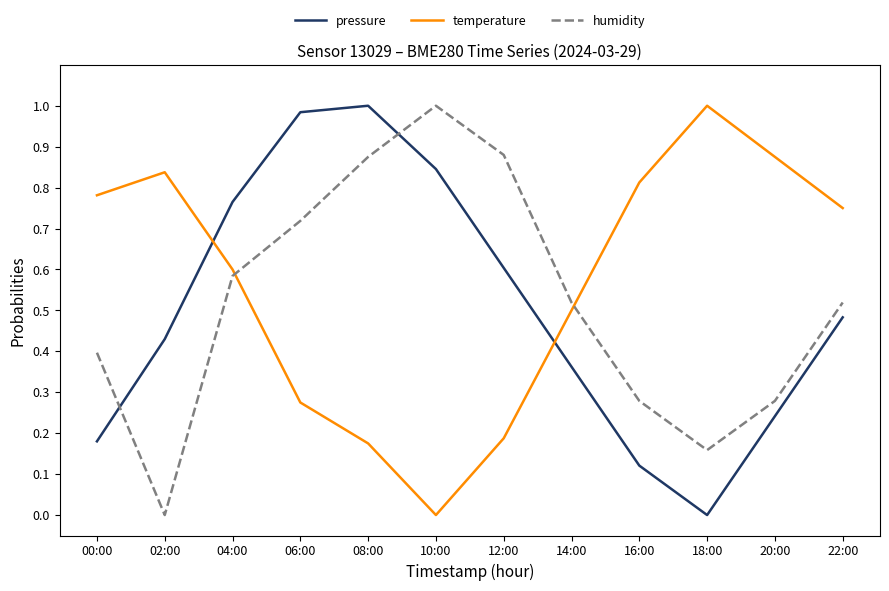

How many intersections are there between humidity and temperature?

2